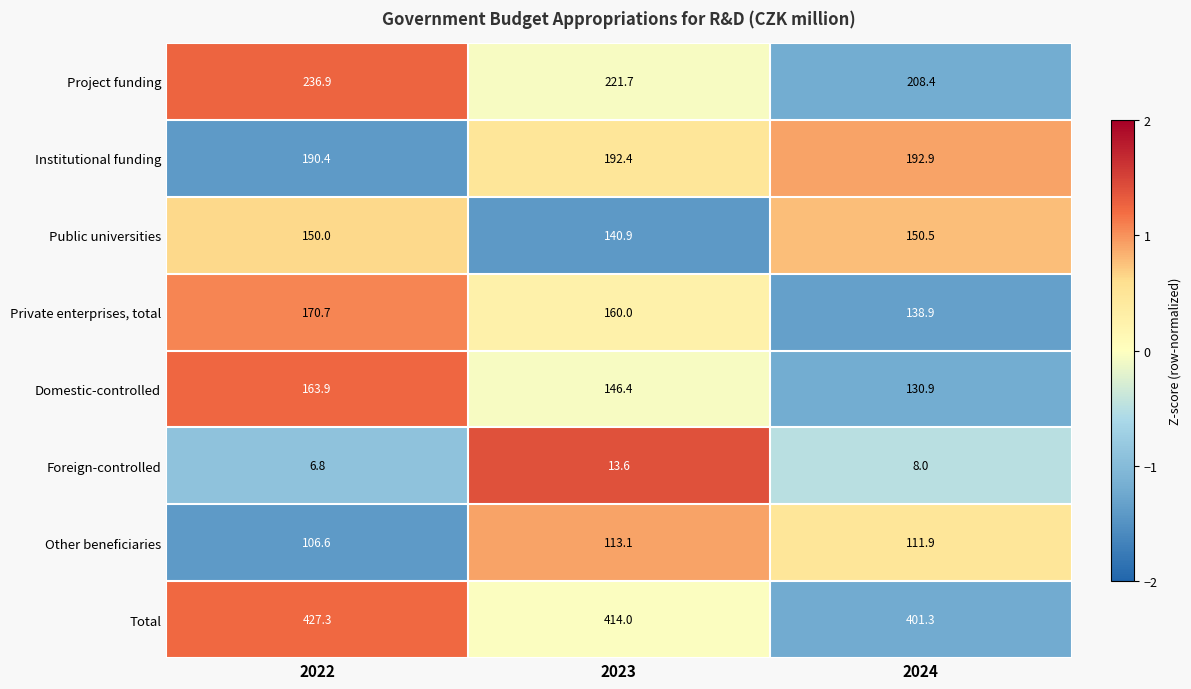

What is the greatest value displayed?

427.3